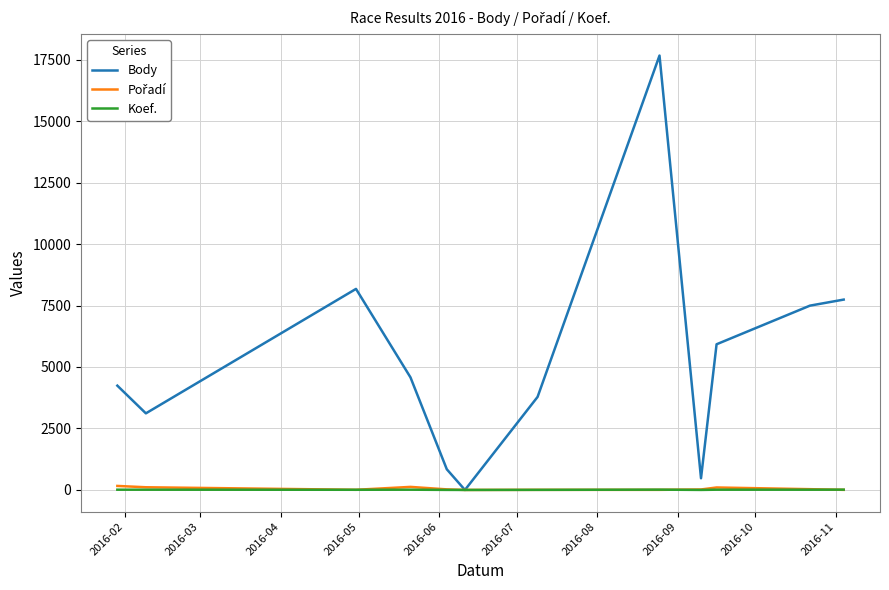

Which series has the widest spread of values?

Body